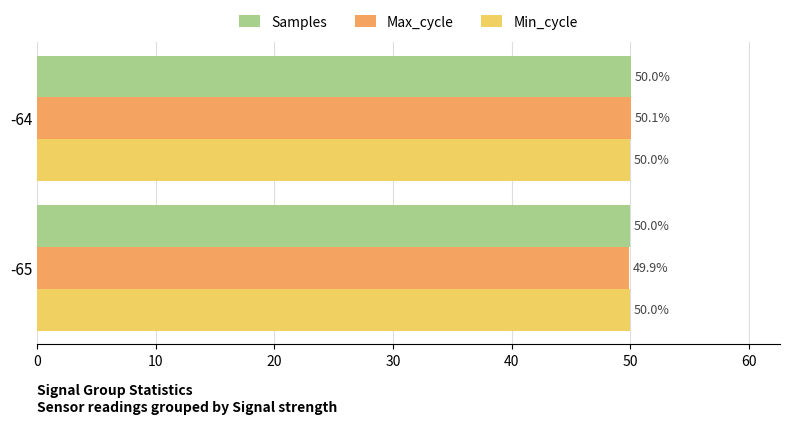

What is the average value of the Max_cycle series?

50.0